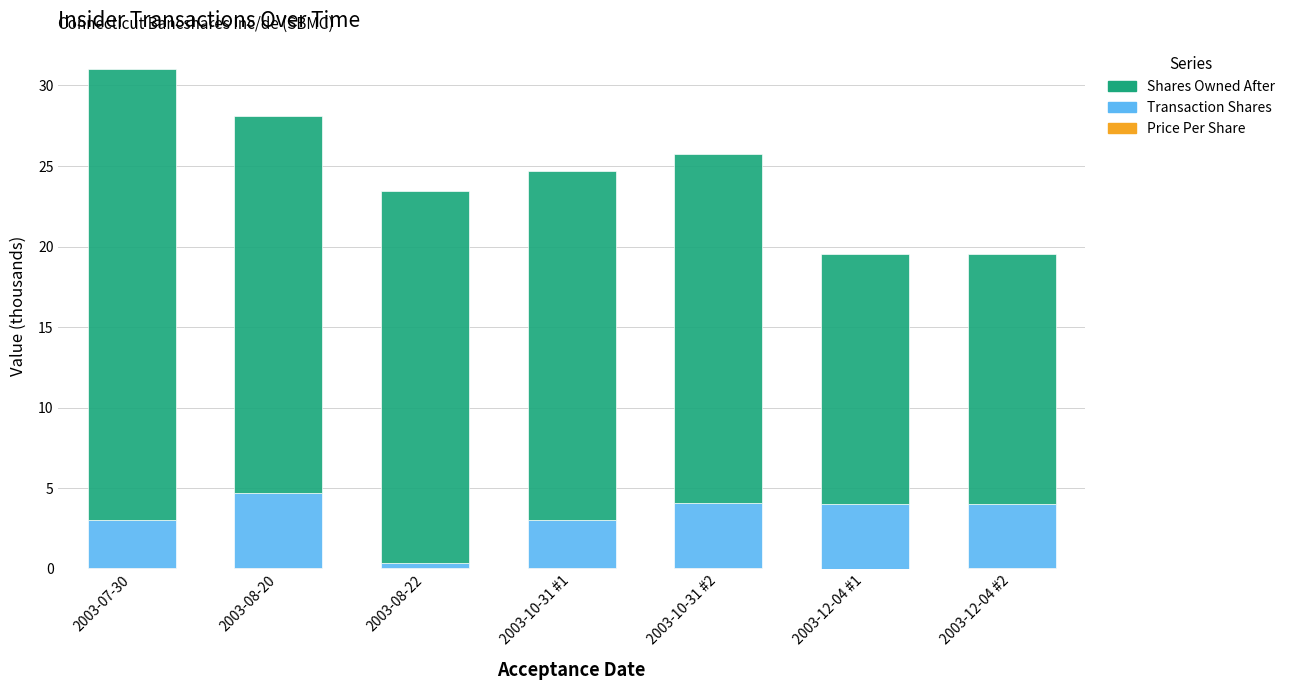

At which category is the sum across all series the highest?

2003-07-30